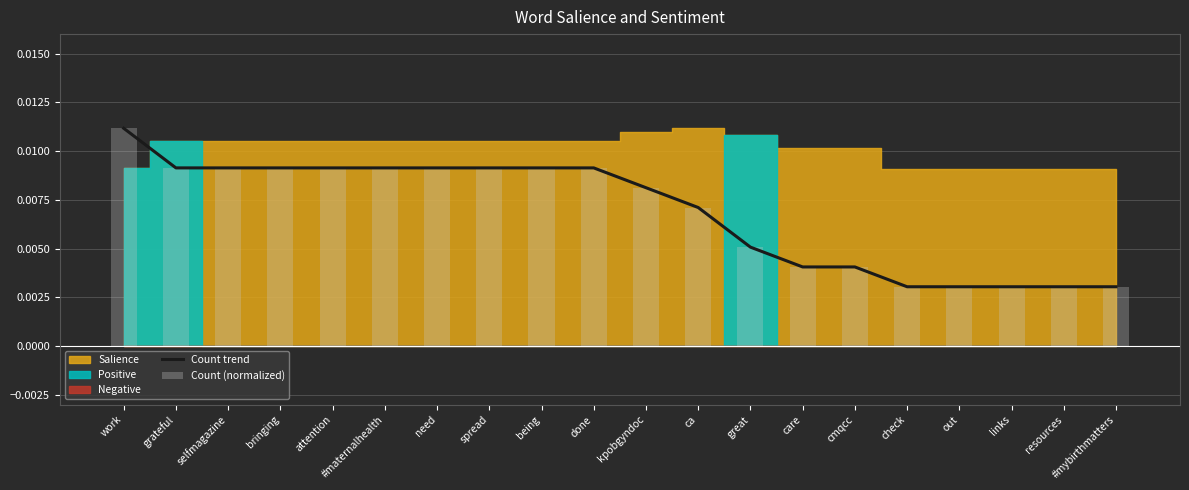

At which category is the sum across all series the highest?

work